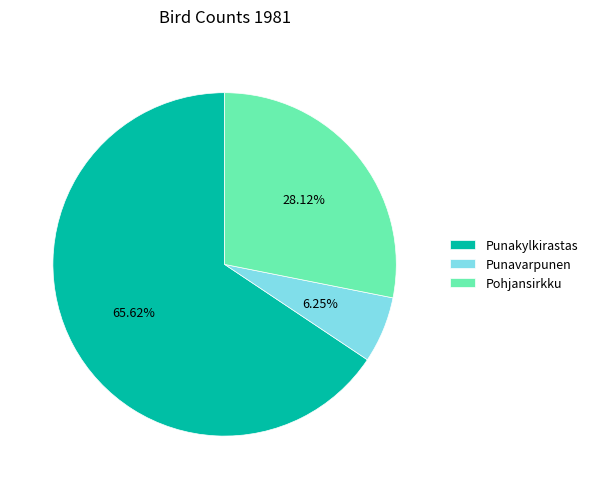

Does any single category account for the majority?

Yes